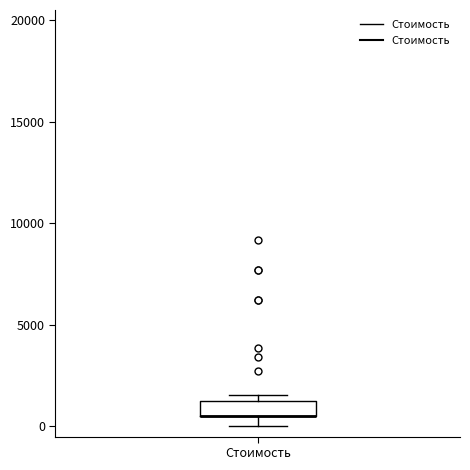

Transcribe this box plot: give where the median line is, the range the box spans, and where the two whiskers end, as read against the y-axis. The values are not printed on the chart, so give them approximately, as read against the axis.

median 500 (drawn on the box's lower edge), box 500 to 1500, whiskers 0 to 1500 (just above the box's upper edge)